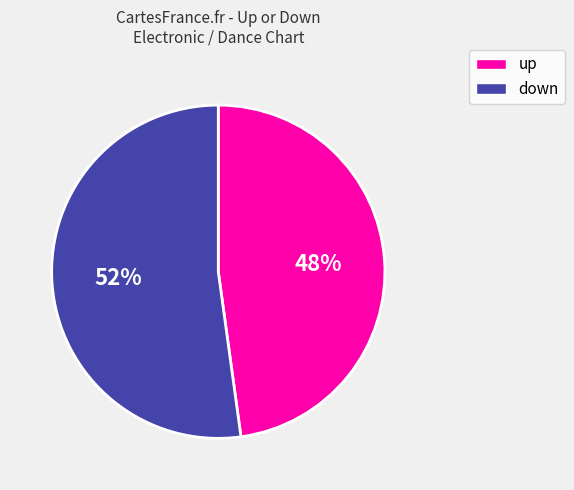

Between down and up, which is larger?

down